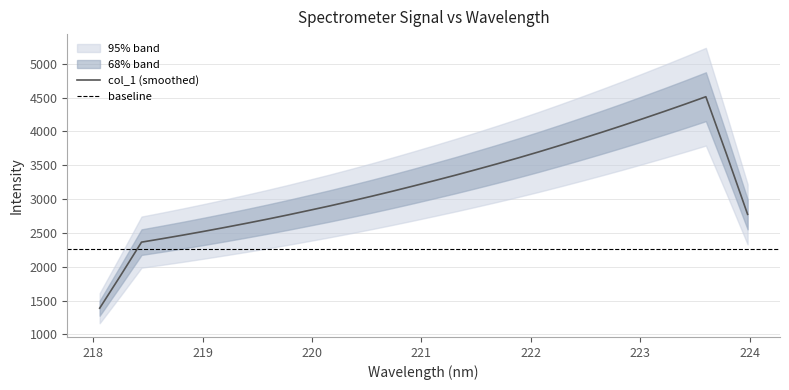

True or false: the data shows 1011.0 at 12.

False